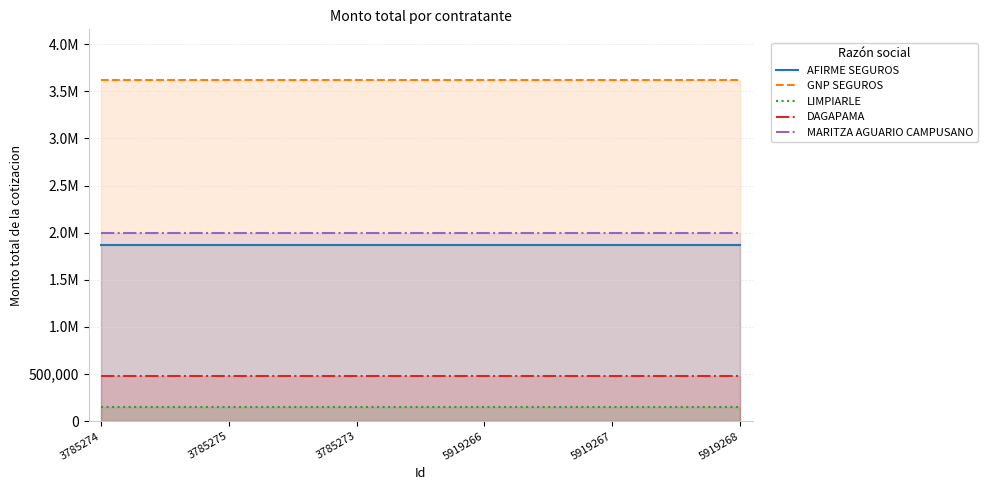

Which label corresponds to the smallest value in the chart?

3785274